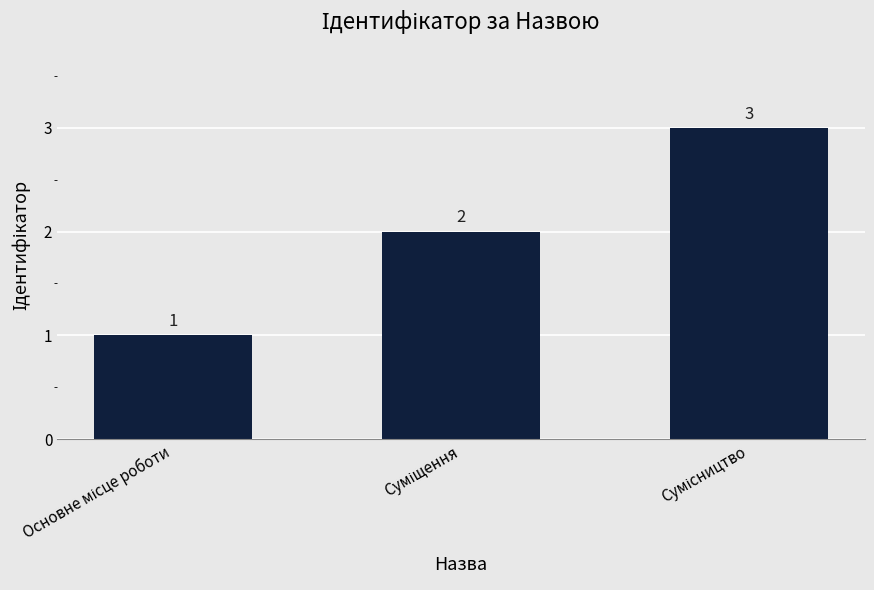

Reading right to left, extract all data points from this chart.

3	2	1